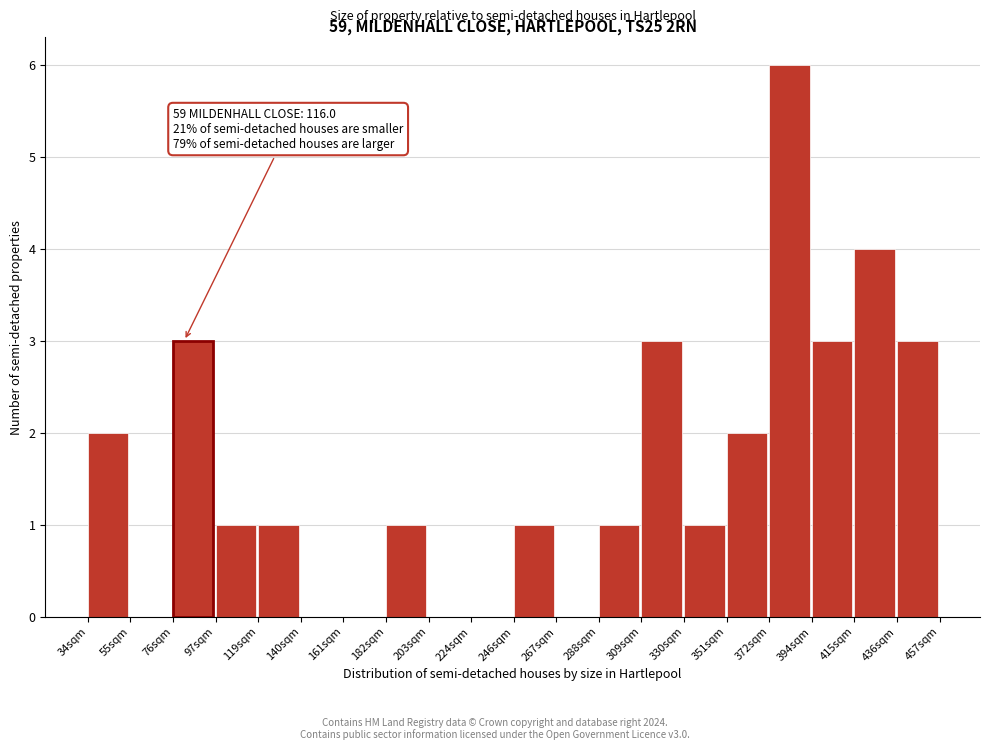

Reading left to right, transcribe all the data shown in this chart.

34sqm=2	55sqm=0	76sqm=3	97sqm=1	119sqm=1	140sqm=0	161sqm=0	182sqm=1	203sqm=0	224sqm=0	246sqm=1	267sqm=0	288sqm=1	309sqm=3	330sqm=1	351sqm=2	372sqm=6	394sqm=3	415sqm=4	436sqm=3